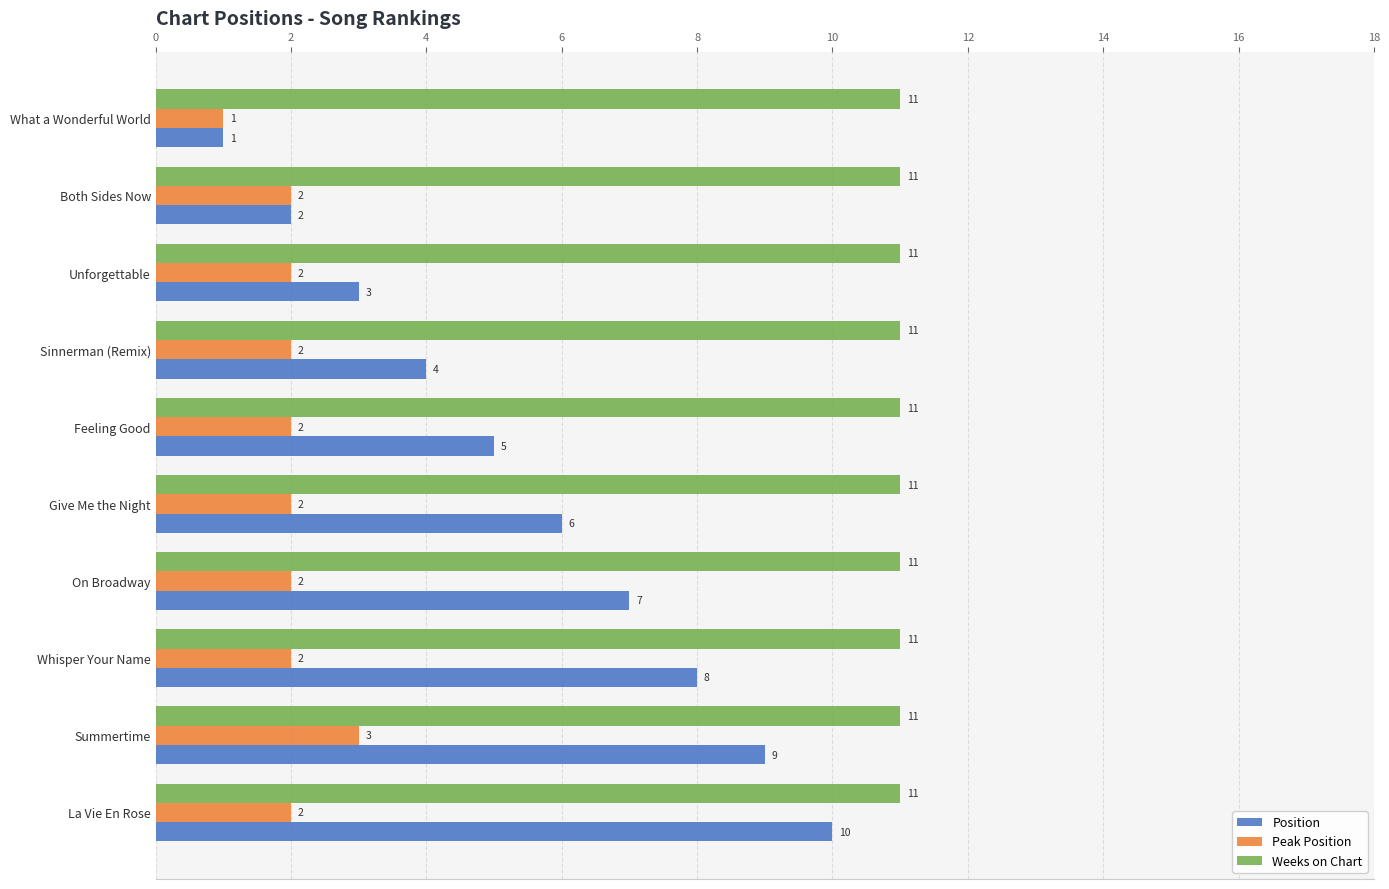

What is the minimum value for Weeks on Chart?

11